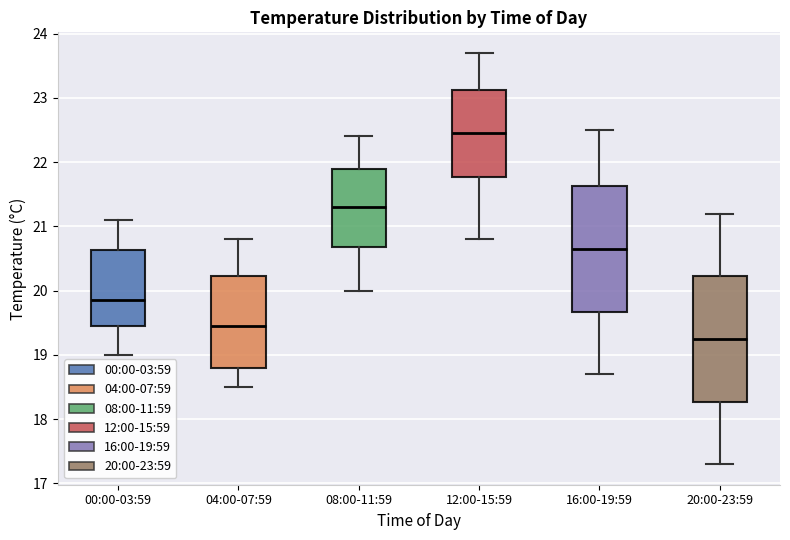

Reading left to right, read every box against the y-axis: the position of its median line, the range the box covers, and the ends of its whiskers. The values are not printed on the chart, so give them approximately, as read against the axis.

00:00-03:59: median 19.9, box 19.5 to 20.6, whiskers 19.0 to 21.1
04:00-07:59: median 19.5, box 18.8 to 20.2, whiskers 18.5 to 20.8
08:00-11:59: median 21.3, box 20.7 to 21.9, whiskers 20.0 to 22.4
12:00-15:59: median 22.5, box 21.8 to 23.1, whiskers 20.8 to 23.7
16:00-19:59: median 20.7, box 19.7 to 21.6, whiskers 18.7 to 22.5
20:00-23:59: median 19.3, box 18.3 to 20.2, whiskers 17.3 to 21.2